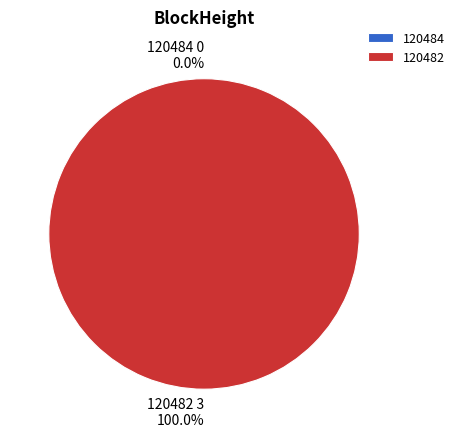

What percentage is the 120482 slice, to the nearest percent?

100%